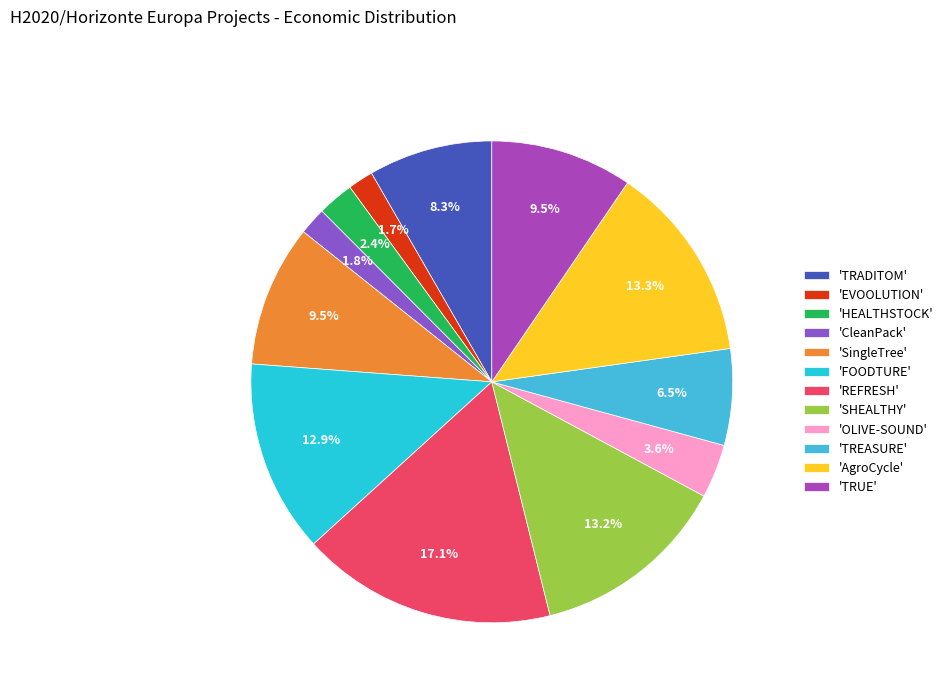

How many segments does this pie chart have?

12